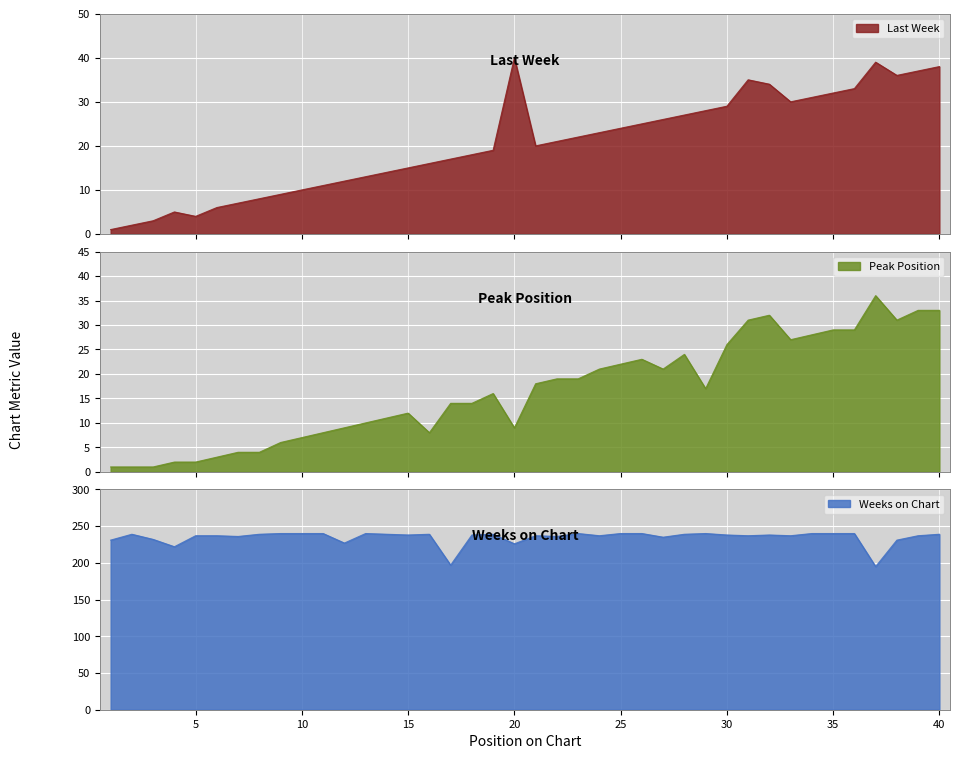

True or false: Last Week and Weeks on Chart cross at least once.

False